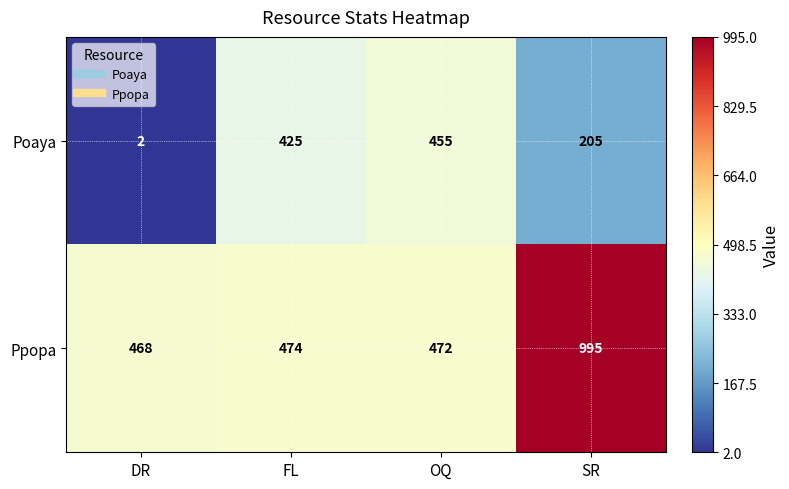

List the labels in order of Poaya value, smallest first.

DR, SR, FL, OQ